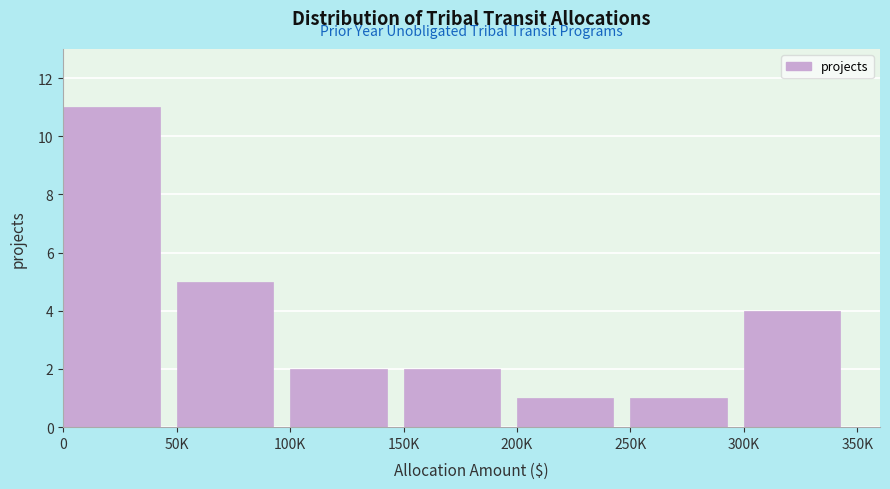

Reading right to left, transcribe all the data shown in this chart.

4	1	1	2	2	5	11